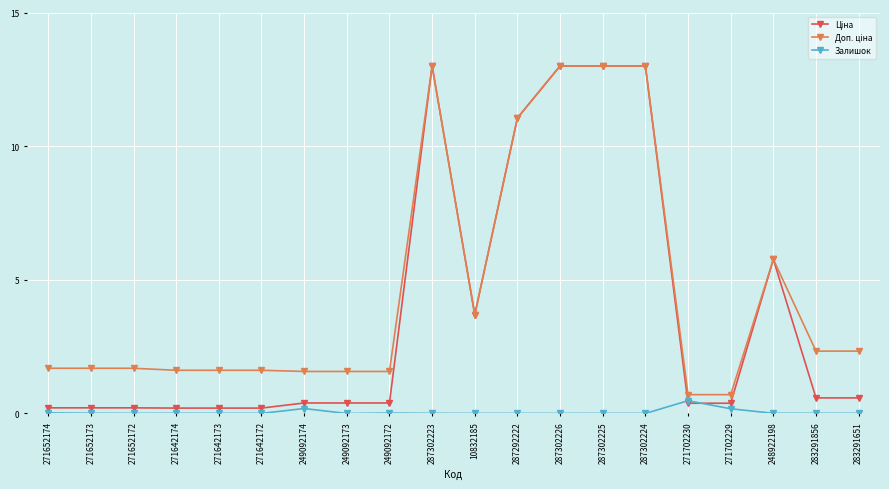

What is the highest value of the Залишок series?

0.5